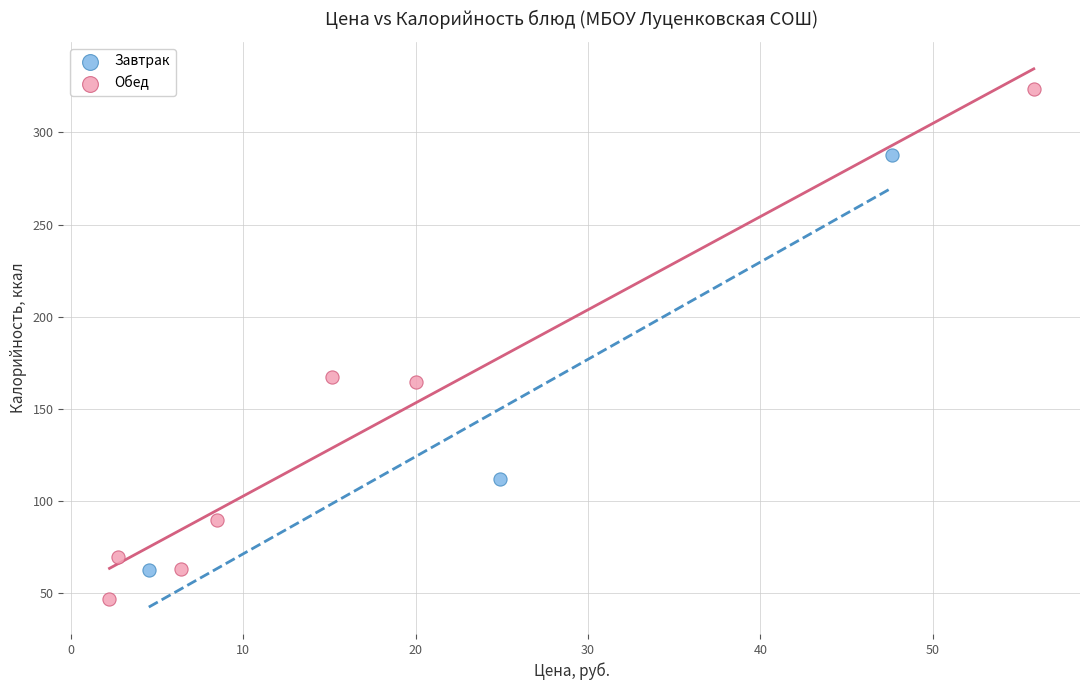

What are all the series names shown in the legend?

Завтрак, Обед